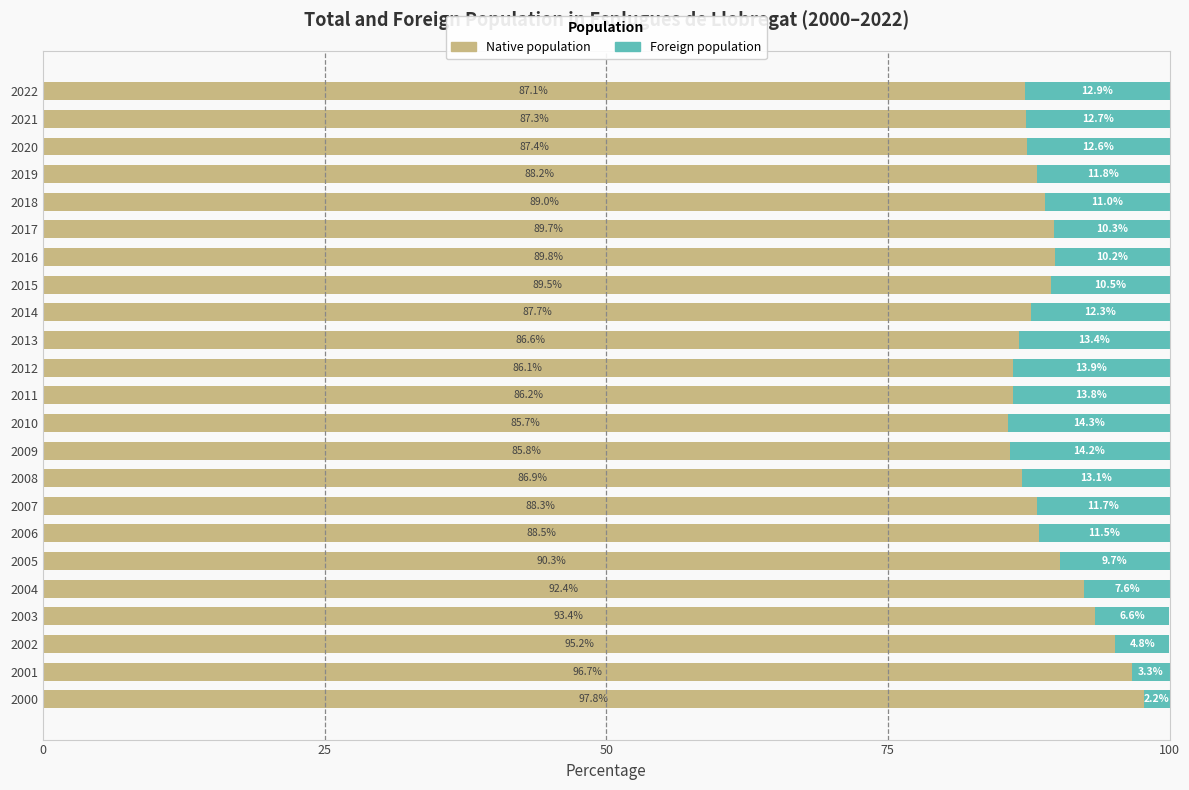

Where is Native population nearest to the value 91?

2005